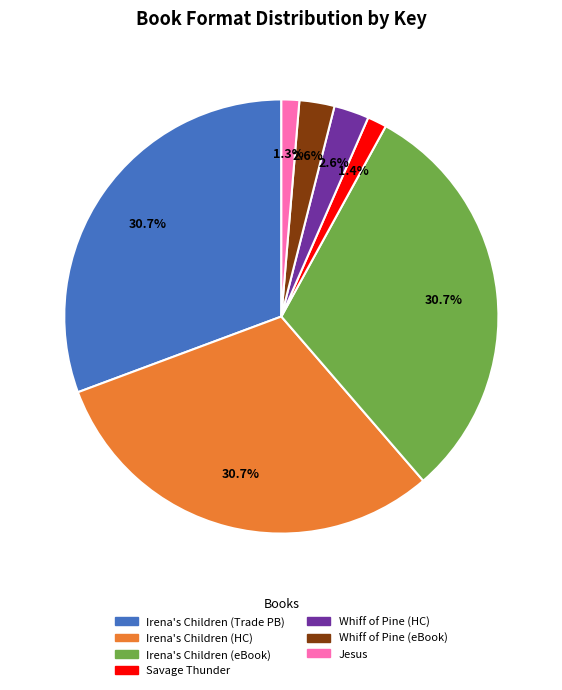

To the nearest percent, what portion does Whiff of Pine (eBook) represent?

3%